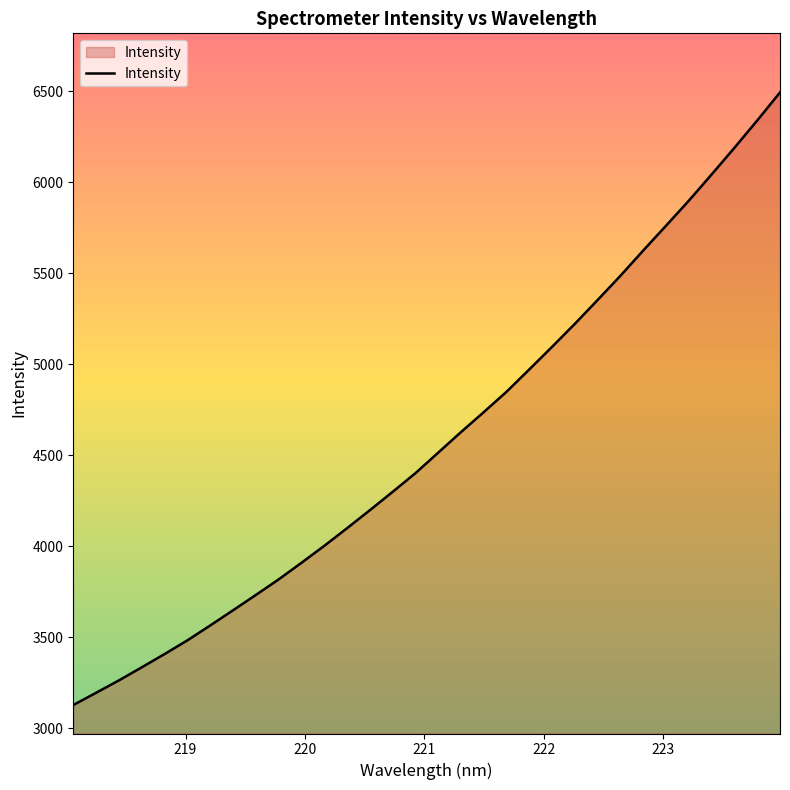

What is the smallest value displayed?

3128.1